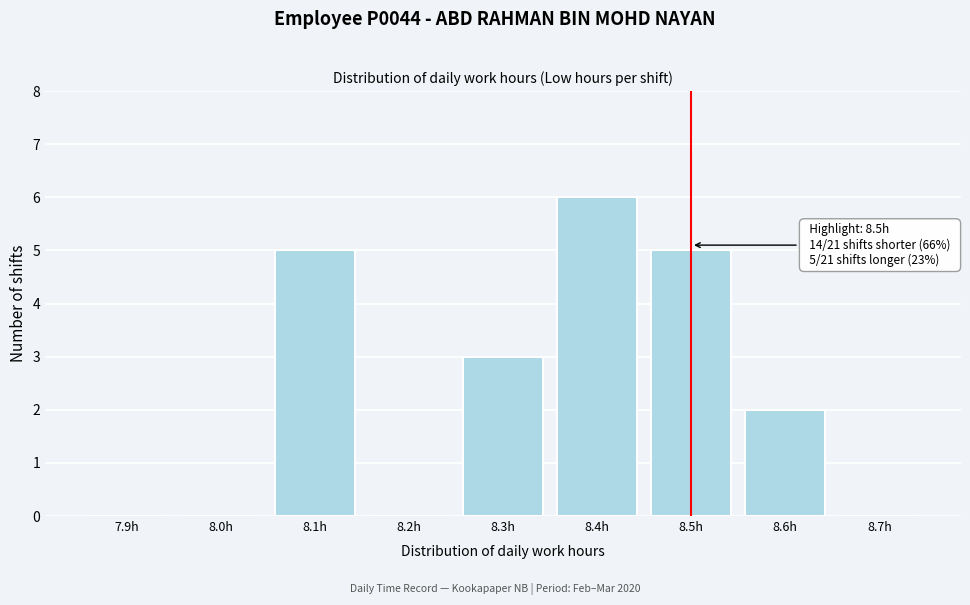

Reading left to right, list all the values displayed in this chart.

7.9h=0	8.0h=0	8.1h=5	8.2h=0	8.3h=3	8.4h=6	8.5h=5	8.6h=2	8.7h=0